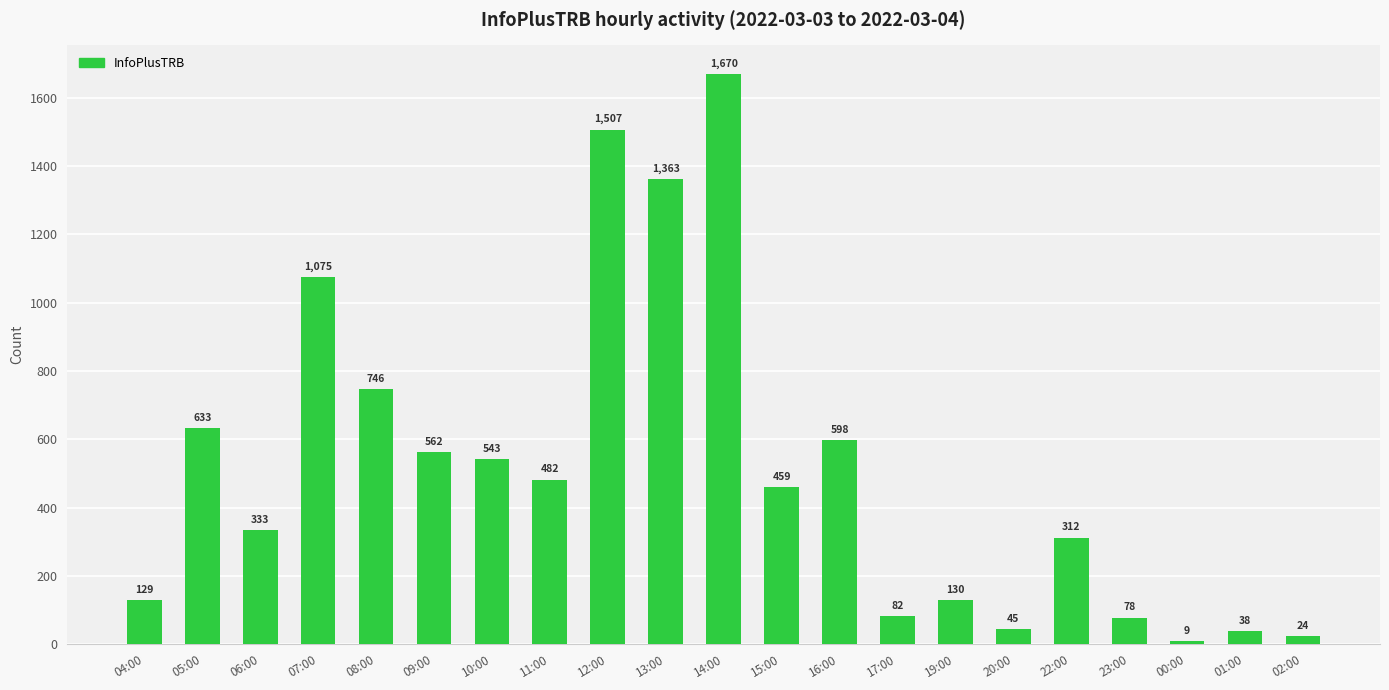

What is the ratio of the value at 23:00 to the value at 15:00?

0.2